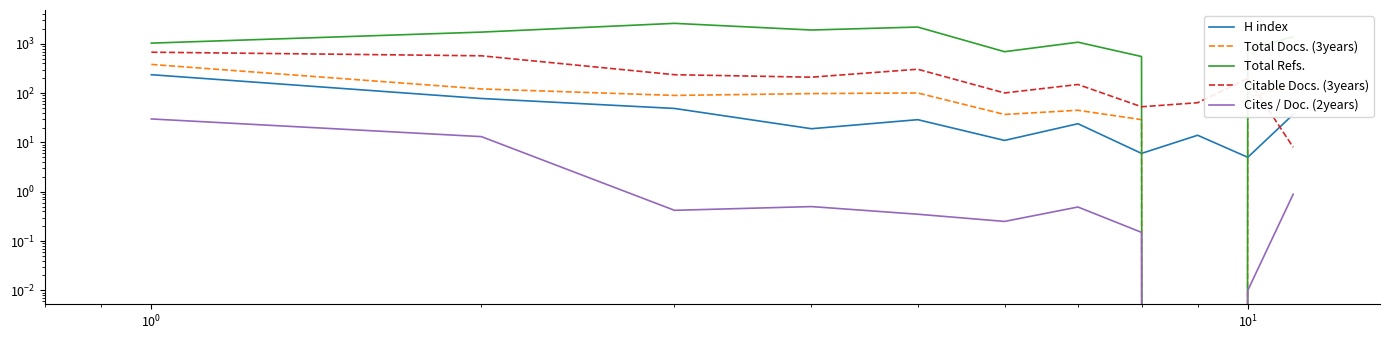

The Total Docs. (3years) series shows 40.8 at $\mathdefault{10^{2}}$. True or false?

False